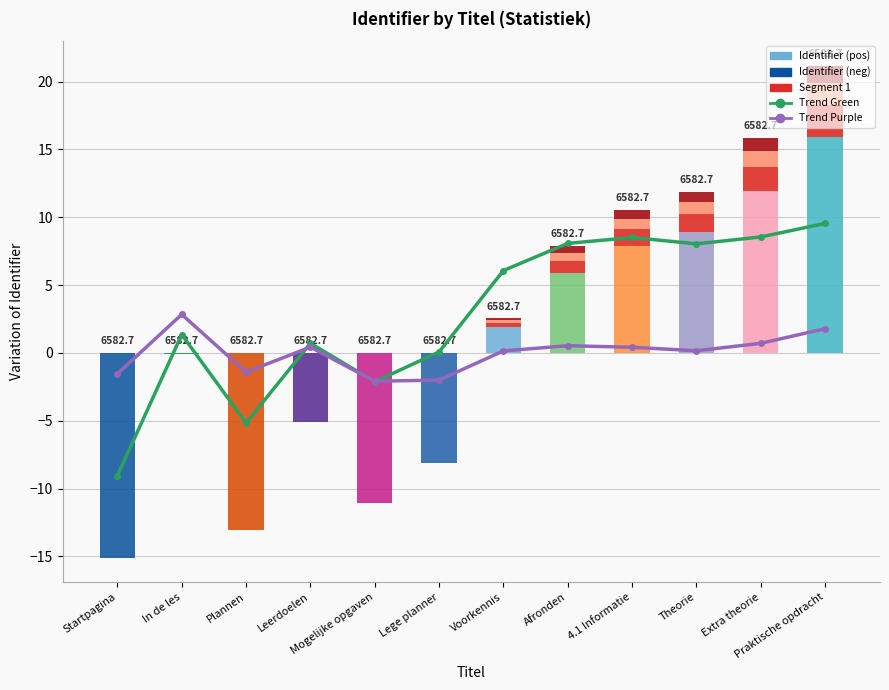

At which label is Segment 2 closest to 0?

Startpagina